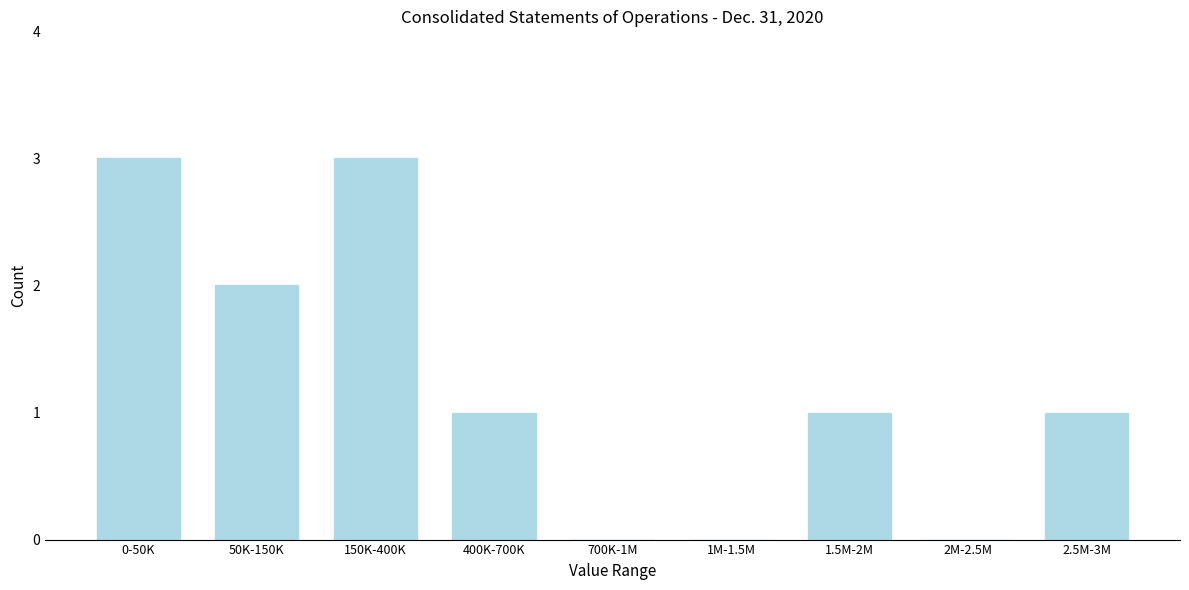

Reading right to left, transcribe all the data shown in this chart.

2.5M-3M=1	2M-2.5M=0	1.5M-2M=1	1M-1.5M=0	700K-1M=0	400K-700K=1	150K-400K=3	50K-150K=2	0-50K=3